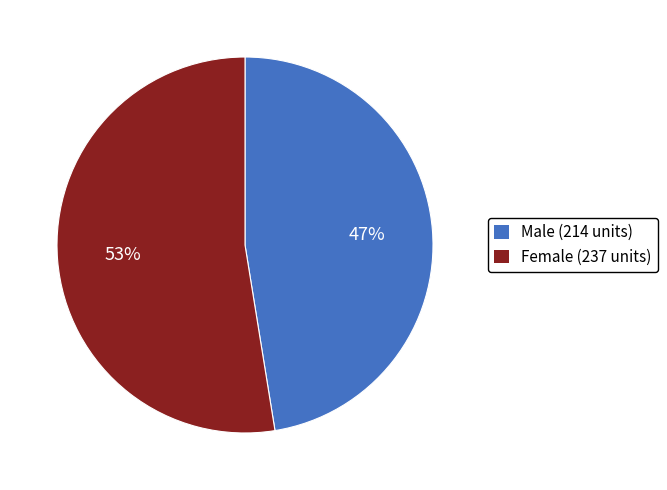

Is the sum of Male and Female greater than half?

Yes